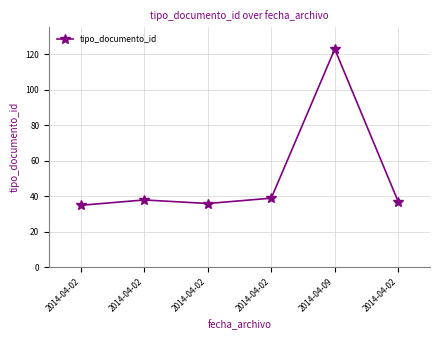

How many interior local peaks (higher than both neighbors) does the data have?

2